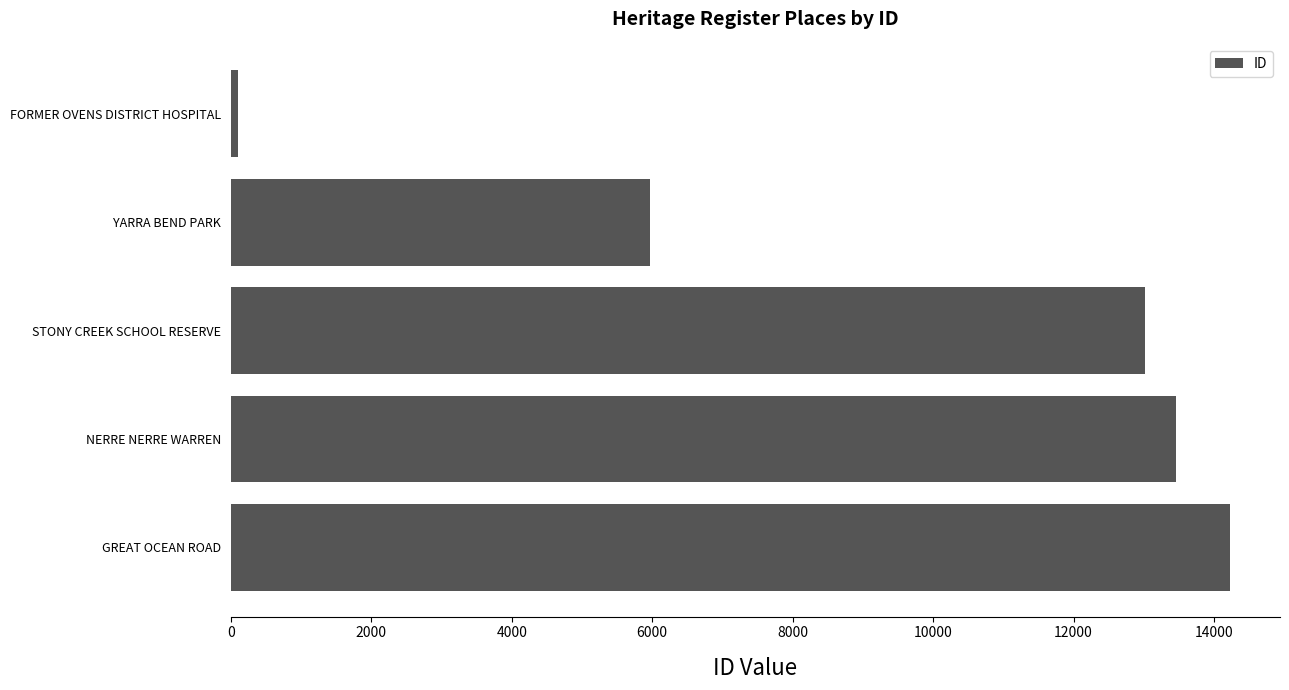

List the labels in order of value, largest first.

GREAT OCEAN ROAD, NERRE NERRE WARREN, STONY CREEK SCHOOL RESERVE, YARRA BEND PARK, FORMER OVENS DISTRICT HOSPITAL